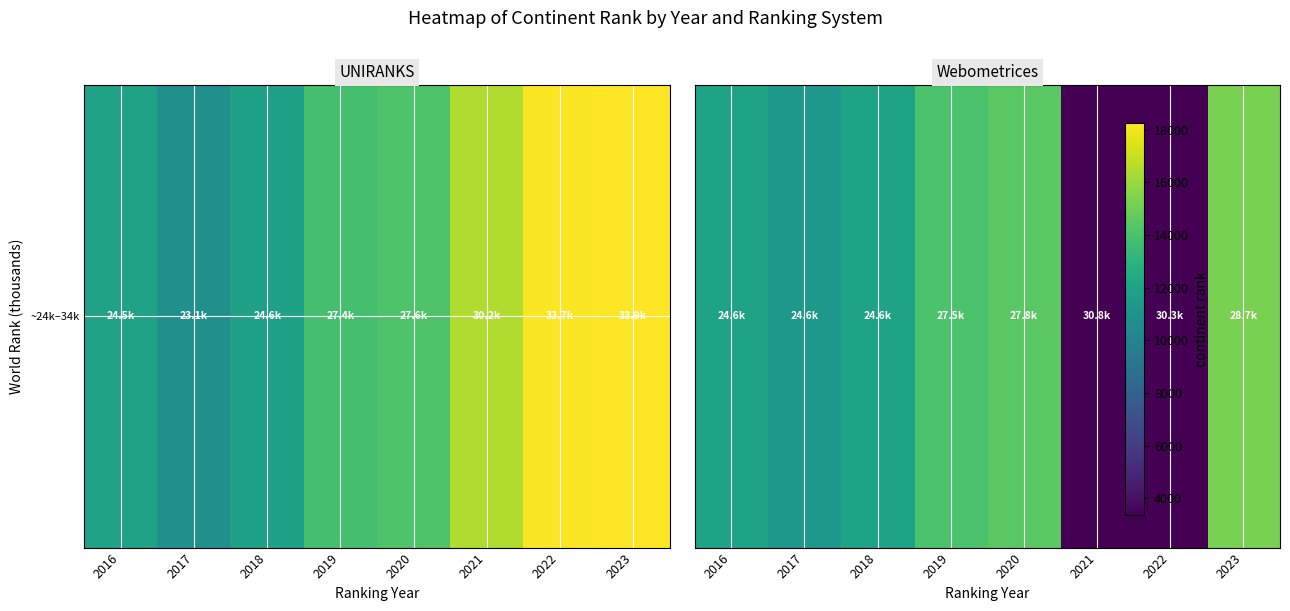

Where is the data nearest to the value 9303?

2017